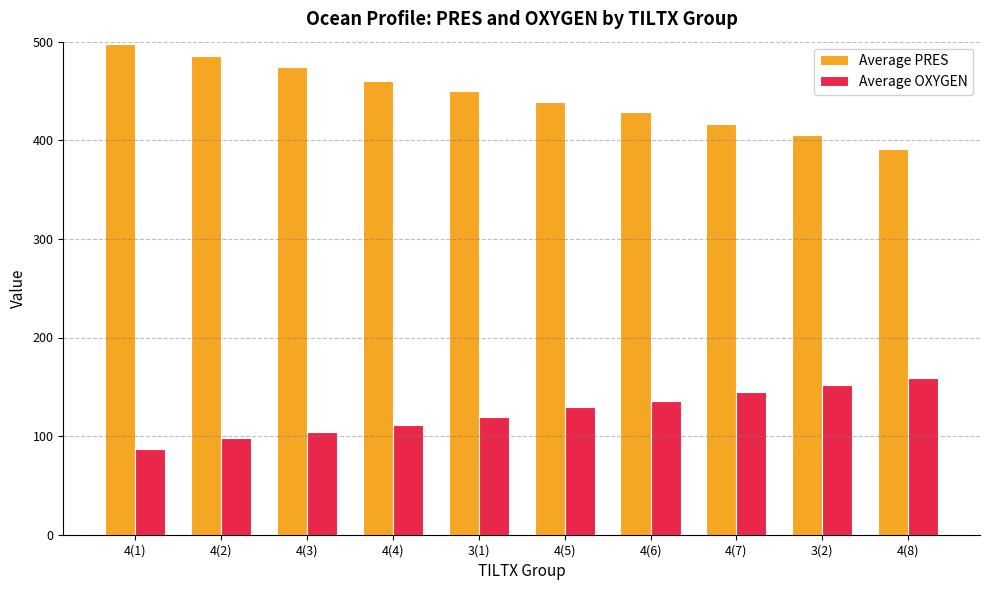

Rank the series by their maximum value, from highest to lowest.

Average PRES, Average OXYGEN